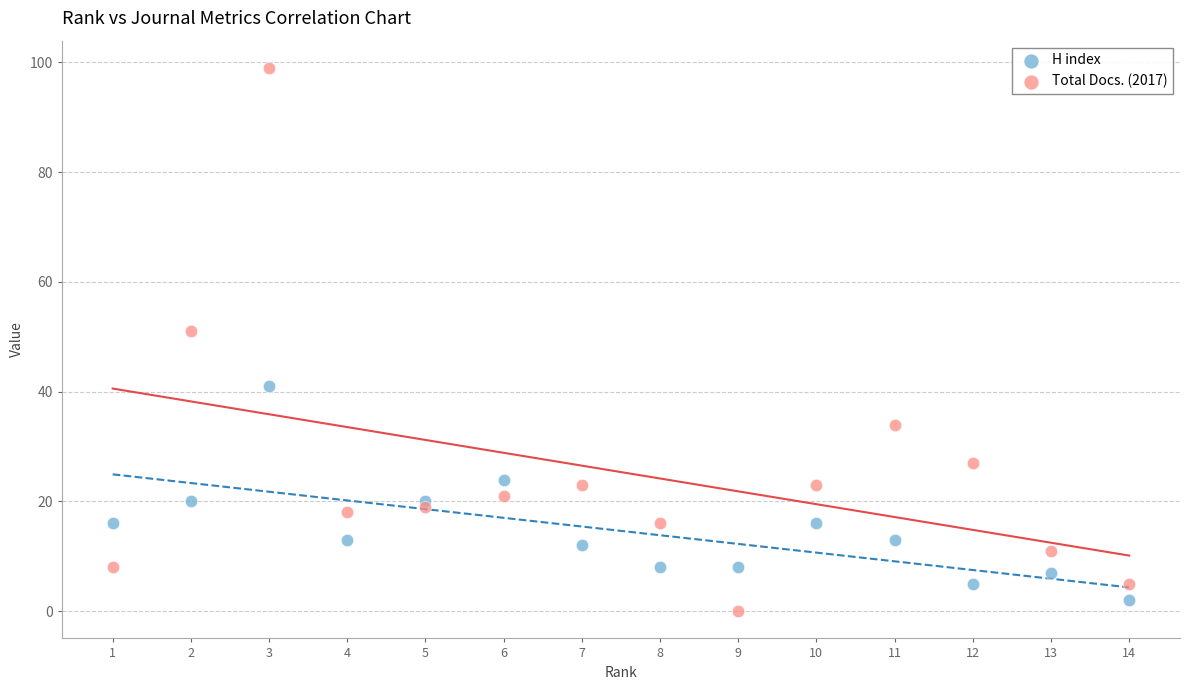

Which series has the largest Y range (max minus min)?

Total Docs. (2017)